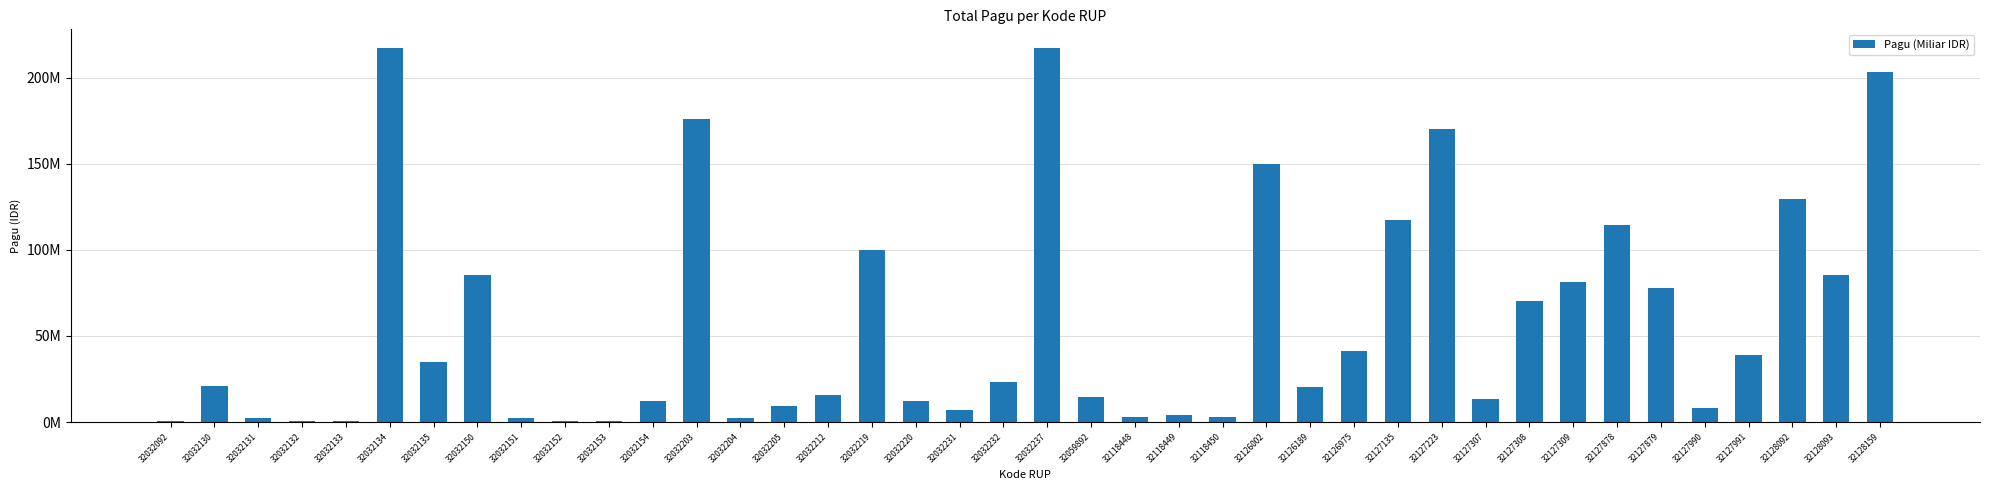

Rank the categories by value from highest to lowest.

32032237, 32032134, 32128159, 32032203, 32127223, 32126002, 32128092, 32127135, 32127878, 32032219, 32032150, 32128093, 32127309, 32127879, 32127308, 32126975, 32127991, 32032135, 32032232, 32032130, 32126189, 32032212, 32059892, 32127307, 32032220, 32032154, 32032205, 32127990, 32032231, 32118449, 32118448, 32118450, 32032131, 32032151, 32032204, 32032092, 32032132, 32032133, 32032152, 32032153